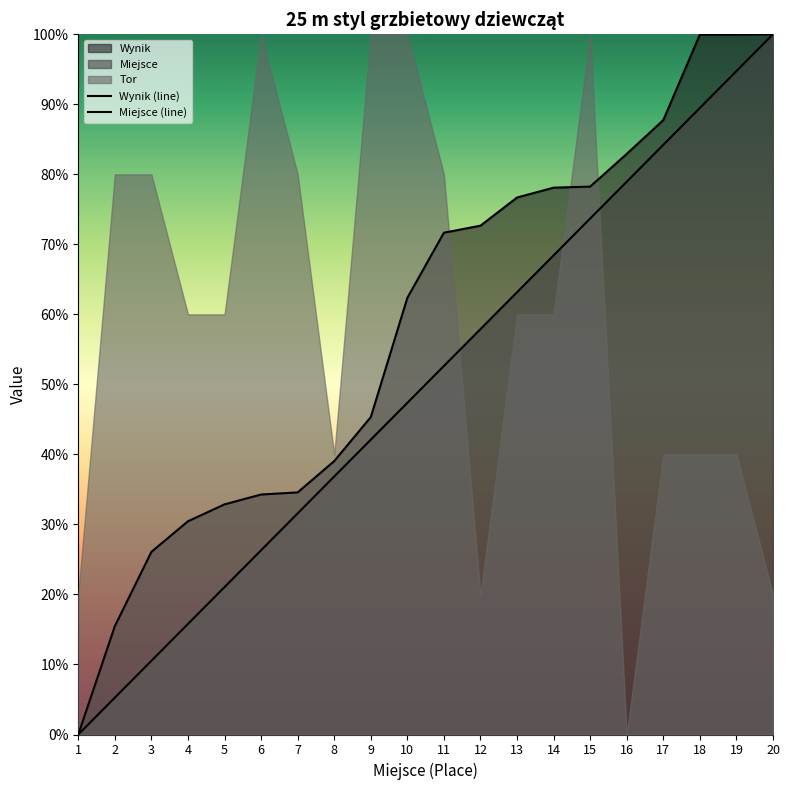

True or false: Wynik and Miejsce cross at least once.

False